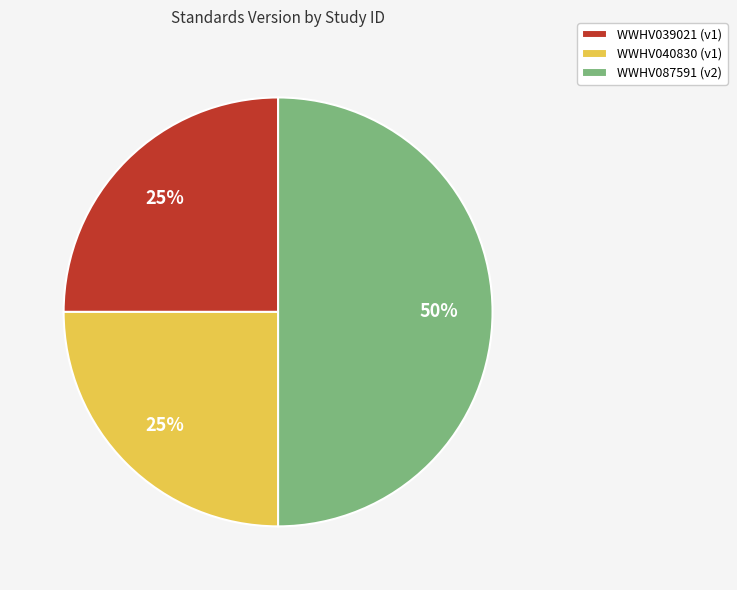

Count the number of slices in the pie.

3